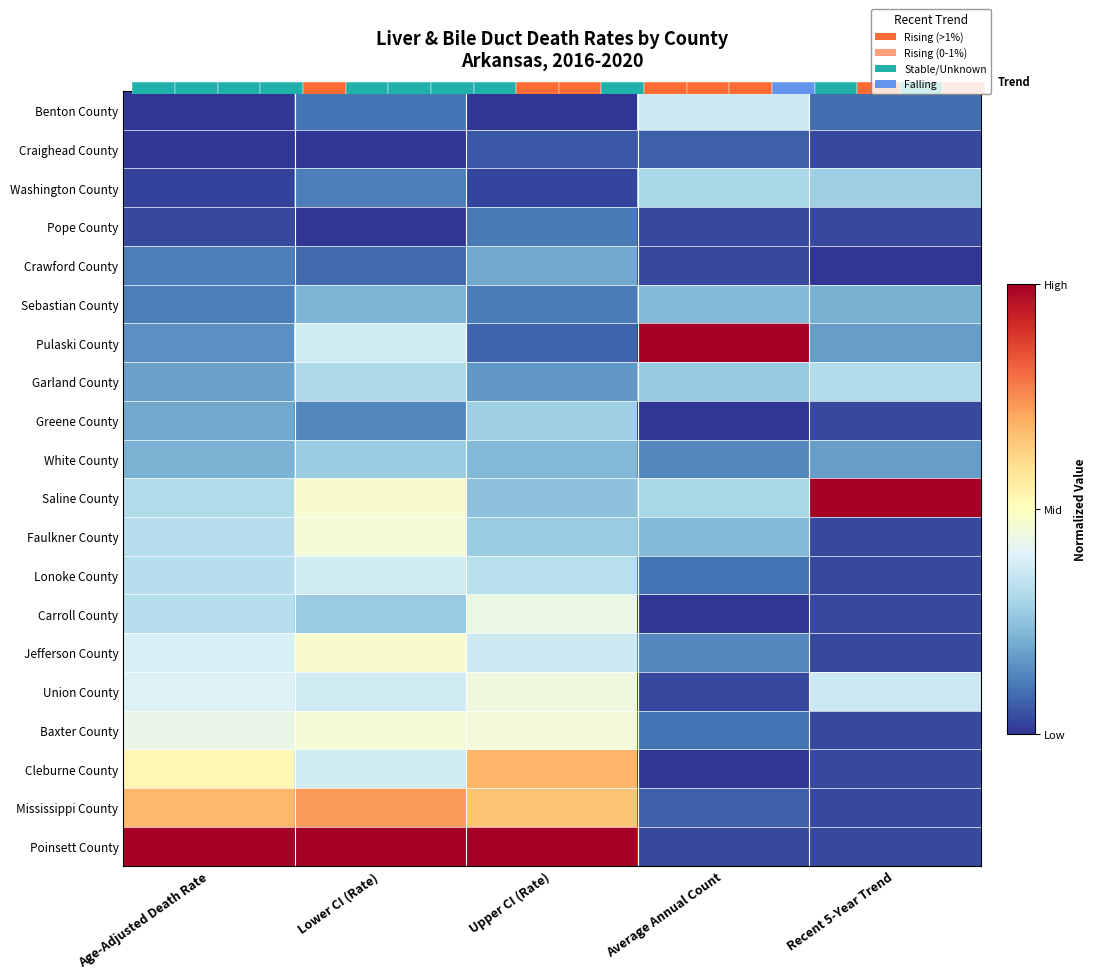

The value of Mississippi County at Age-Adjusted Death Rate is 1.0. True or false?

False